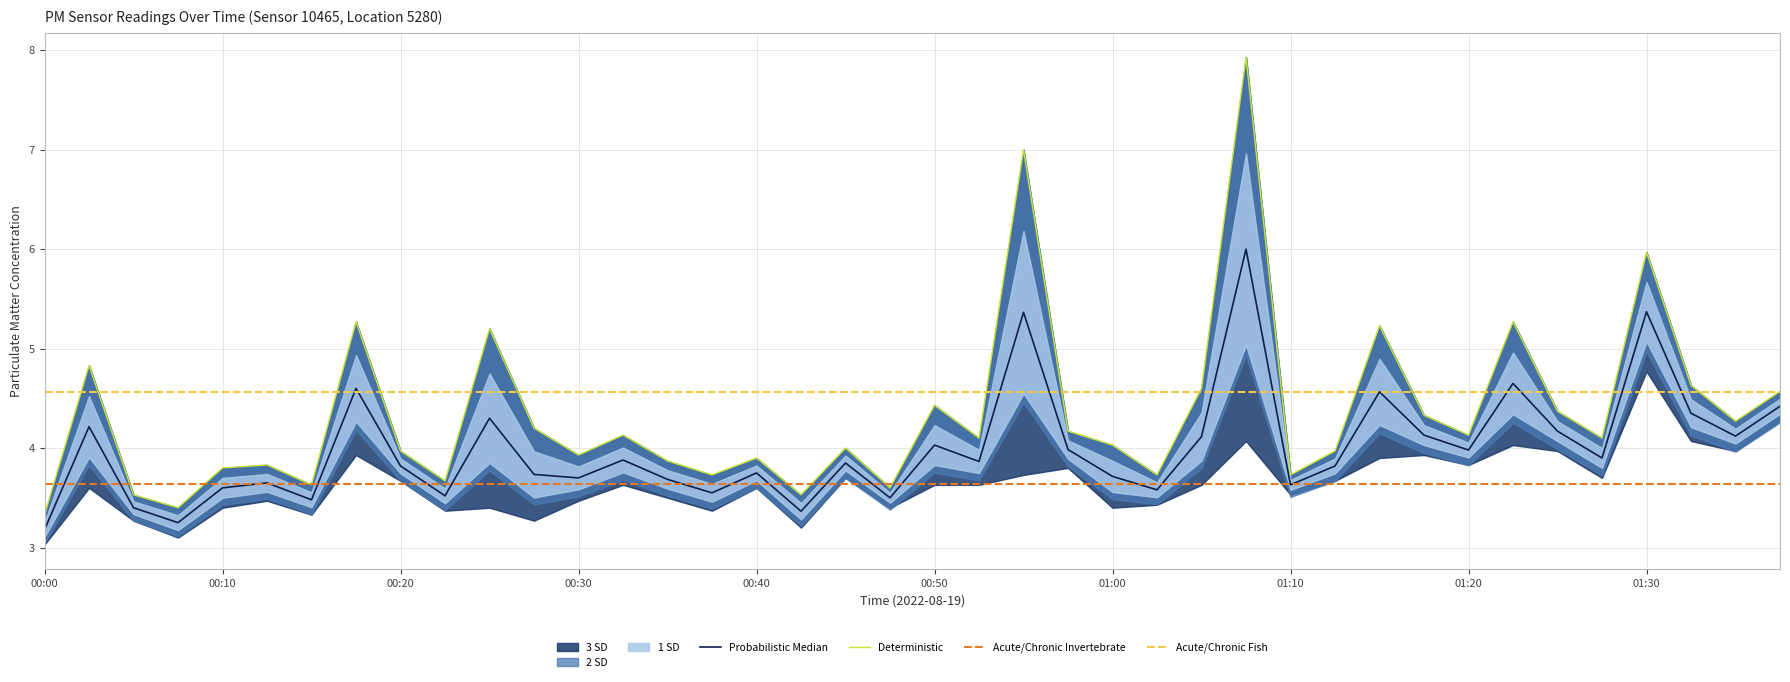

How many values are below 4?

17